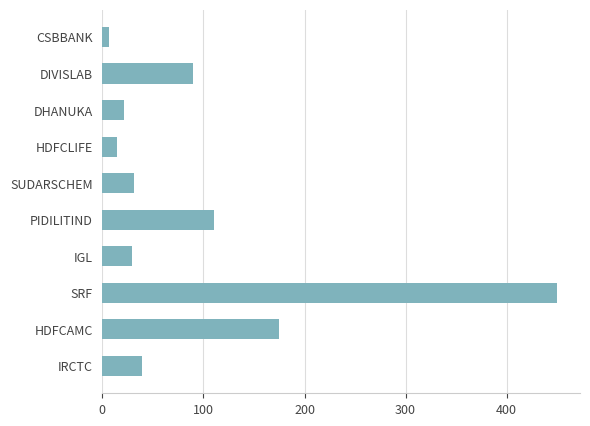

True or false: the data shows 38.8 at IRCTC.

True